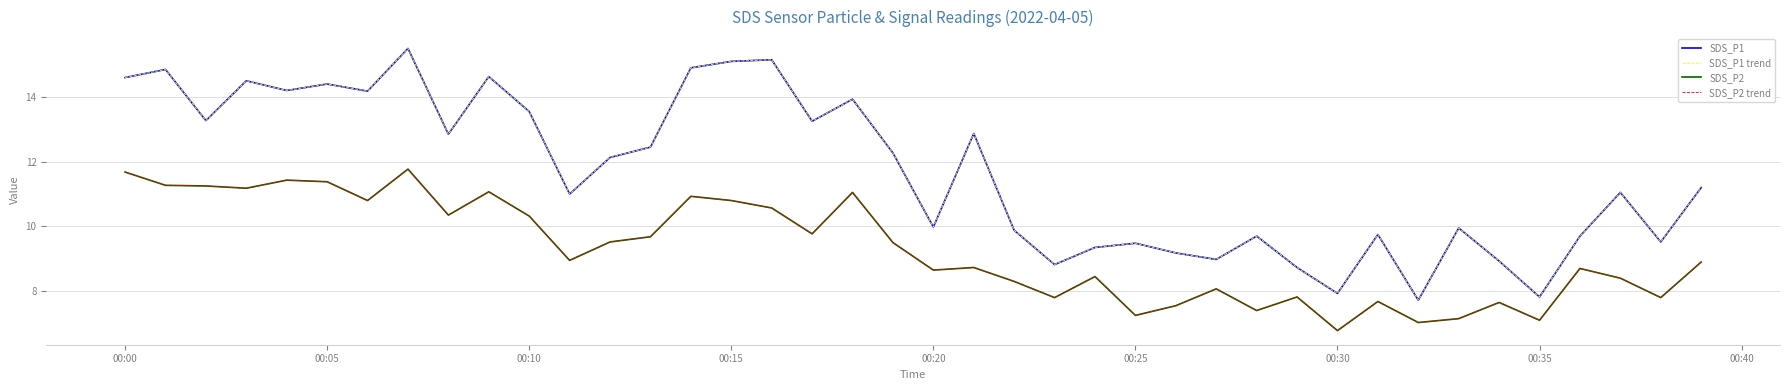

True or false: SDS_P1 trend and SDS_P2 intersect in this chart.

False